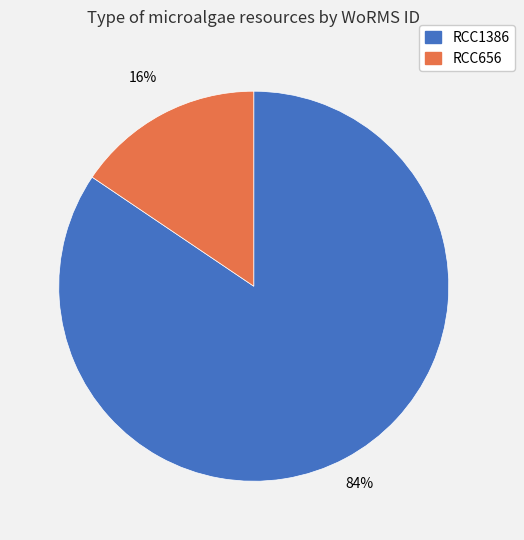

To the nearest percent, what is the combined percentage of RCC656 and RCC1386?

100%